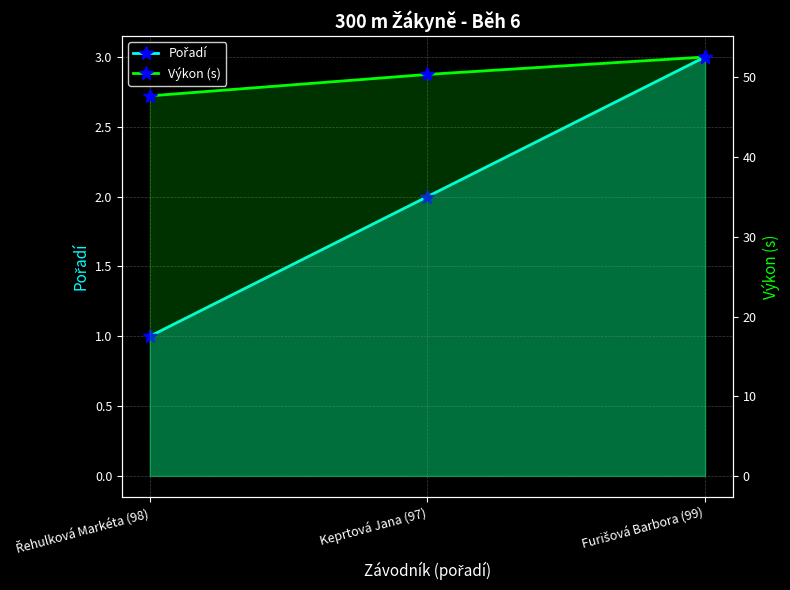

Reading right to left, what are all the values shown in this chart?

Pořadí: Furišová Barbora (99)=3.0	Keprtová Jana (97)=2.0	Řehulková Markéta (98)=1.0
Výkon (s): Furišová Barbora (99)=52.6	Keprtová Jana (97)=50.4	Řehulková Markéta (98)=47.7